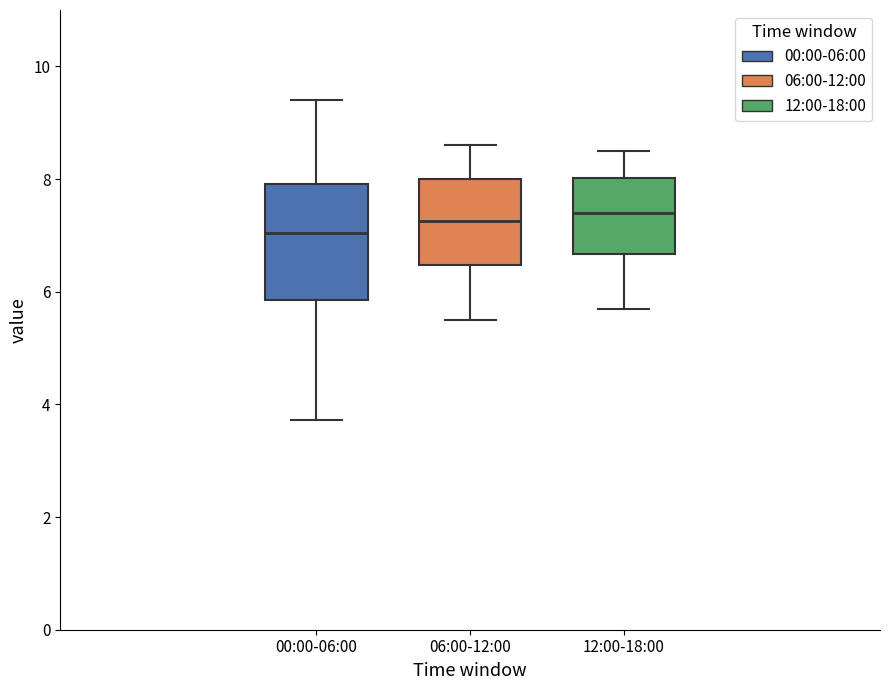

Reading left to right, read every box against the y-axis: the position of its median line, the range the box covers, and the ends of its whiskers. The values are not printed on the chart, so give them approximately, as read against the axis.

00:00-06:00: median 7.0, box 5.8 to 8.0, whiskers 3.8 to 9.4
06:00-12:00: median 7.2, box 6.4 to 8.0, whiskers 5.6 to 8.6
12:00-18:00: median 7.4, box 6.6 to 8.0, whiskers 5.8 to 8.6